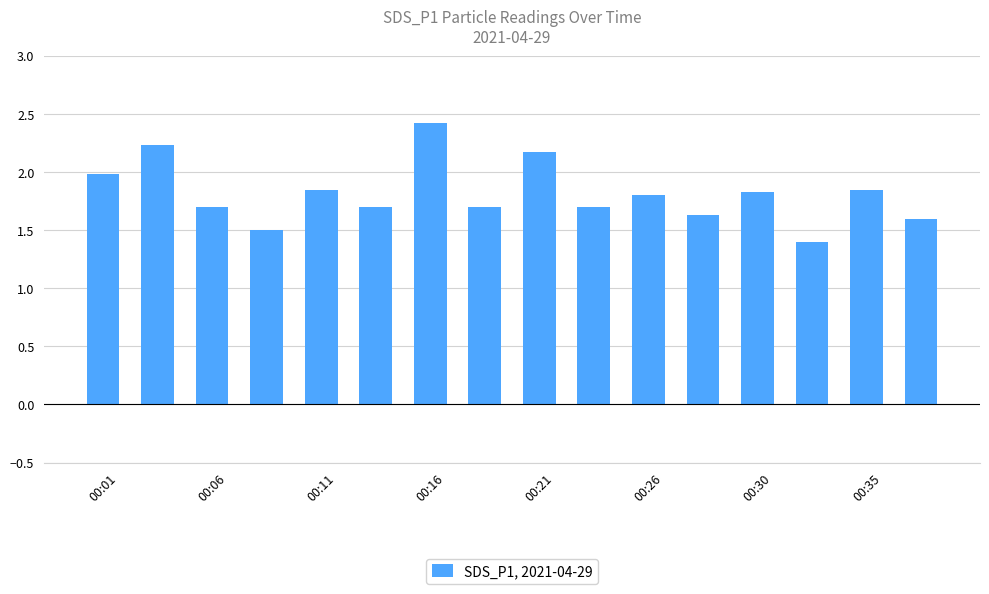

What is the greatest value displayed?

2.4